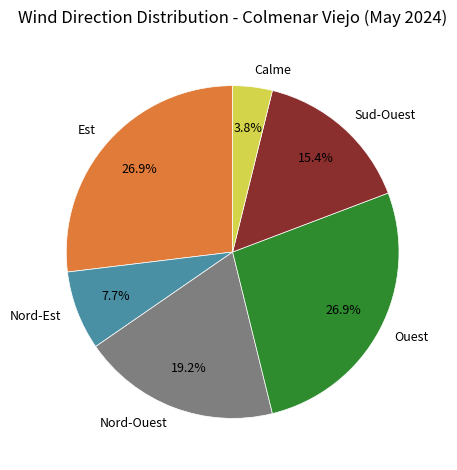

Combined, what portion of the pie is Nord-Est and Calme?

11.5%